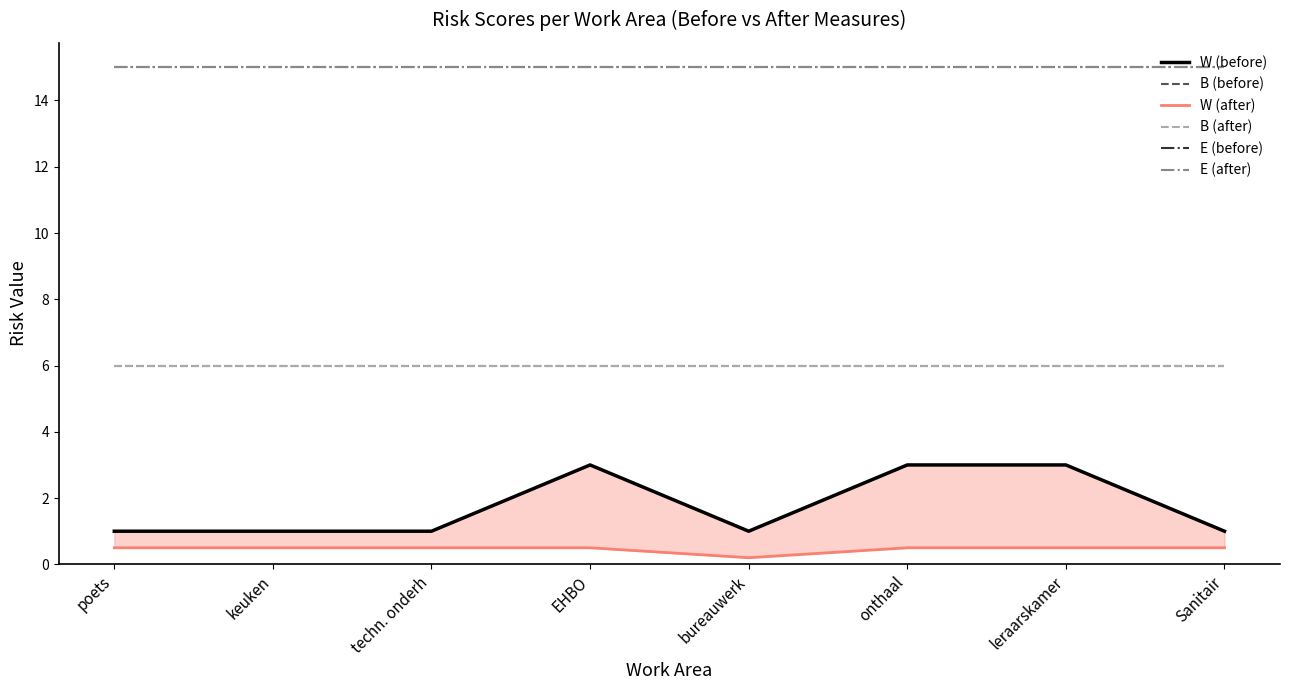

Between keuken and EHBO, which series saw the biggest shift?

W (before)